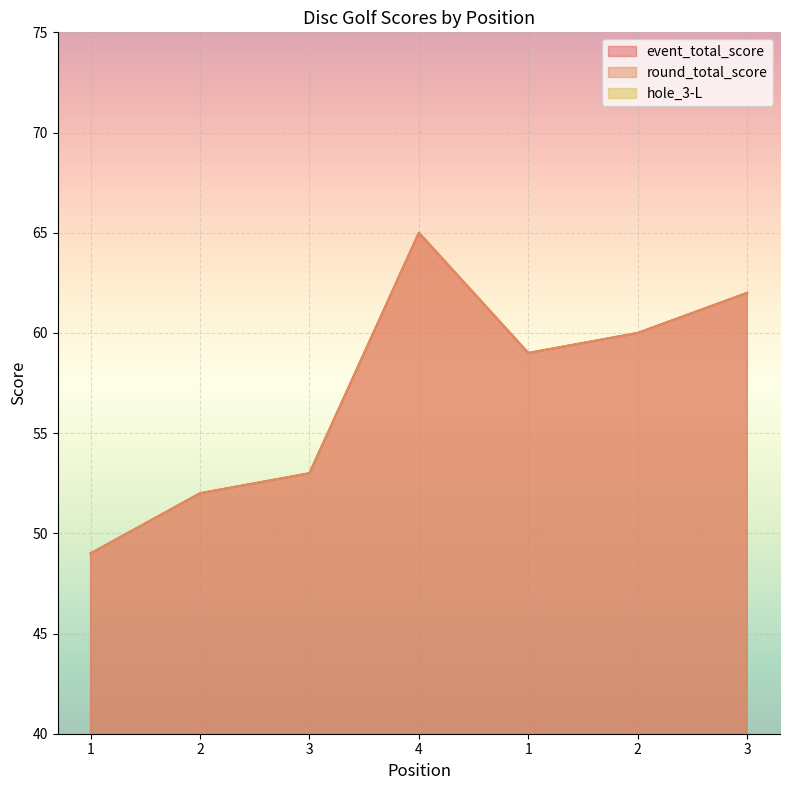

Reading left to right, transcribe all the data shown in this chart.

event_total_score: 49	52	53	65	59	60	62
round_total_score: 49	52	53	65	59	60	62
hole_3-L: 3	4	5	8	4	4	6